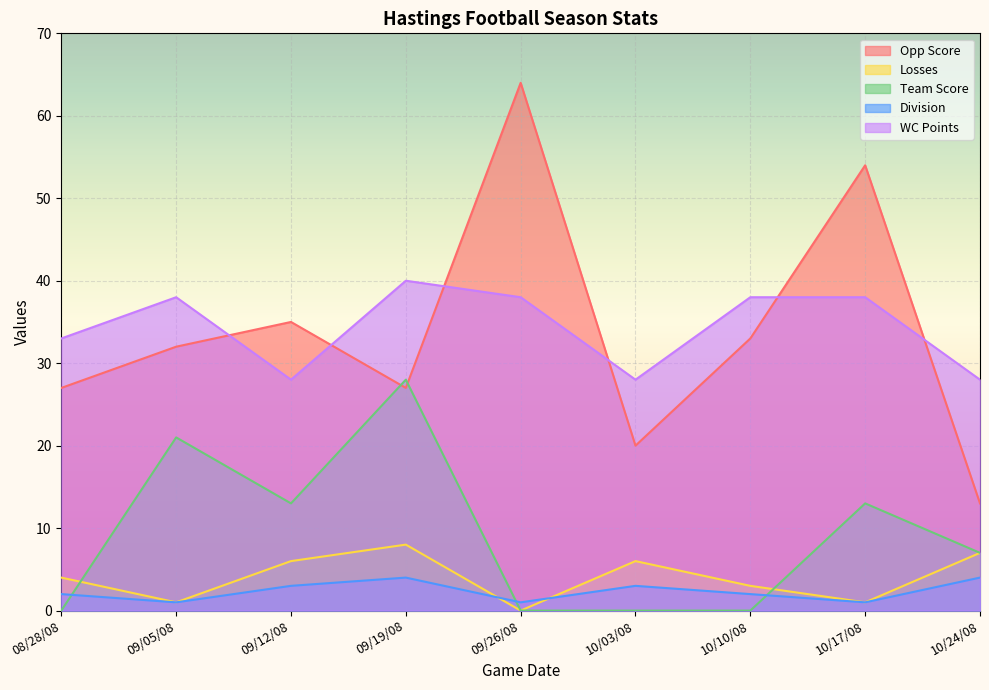

The value of Team Score at 08/28/08 is 18. True or false?

False